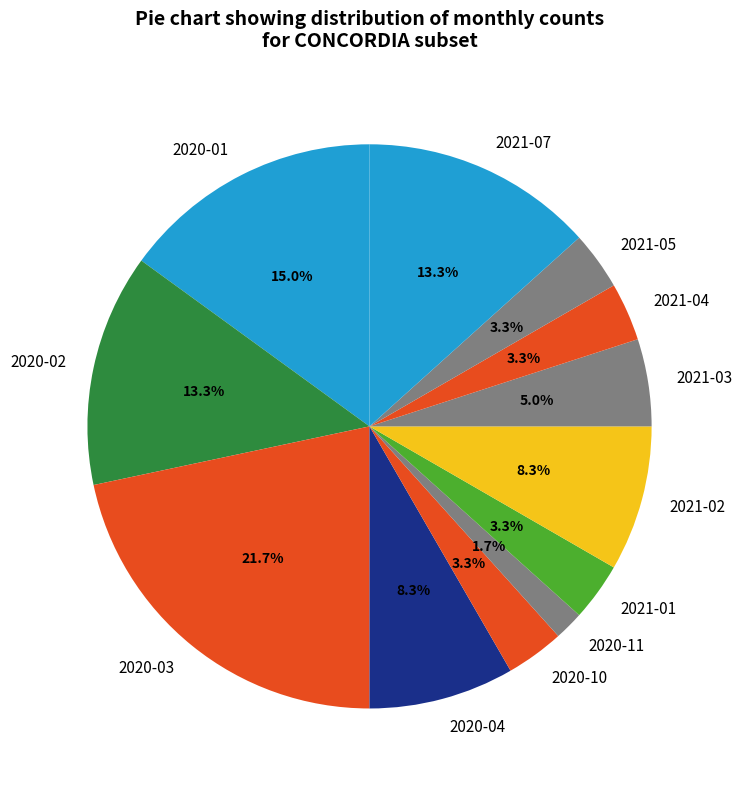

How many segments does this pie chart have?

12